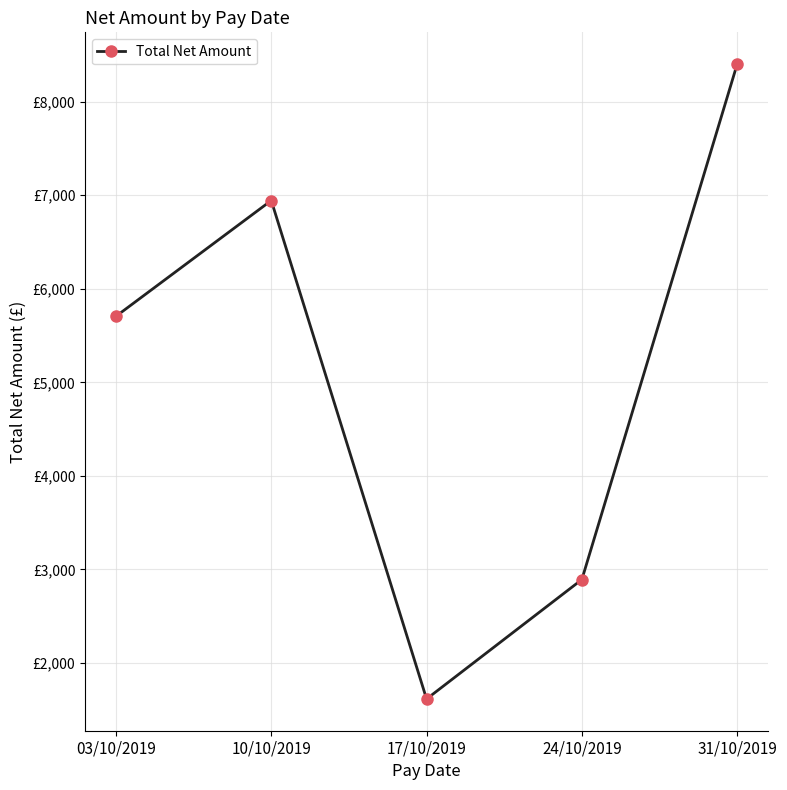

Does the chart have visible grid lines?

Yes